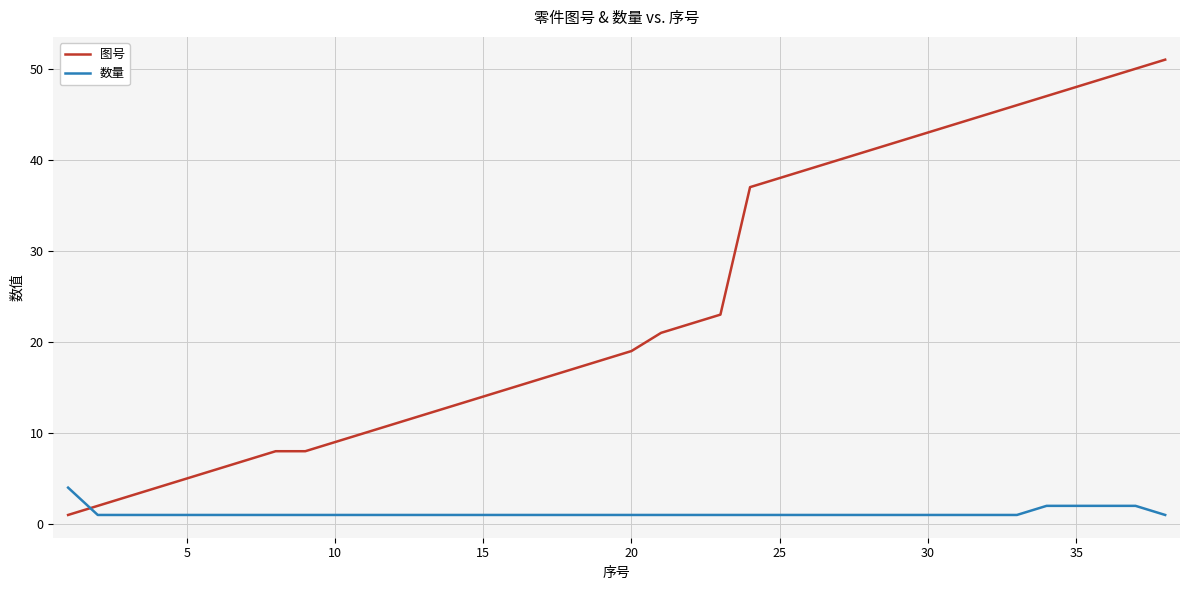

Which series has the largest range (max minus min)?

图号